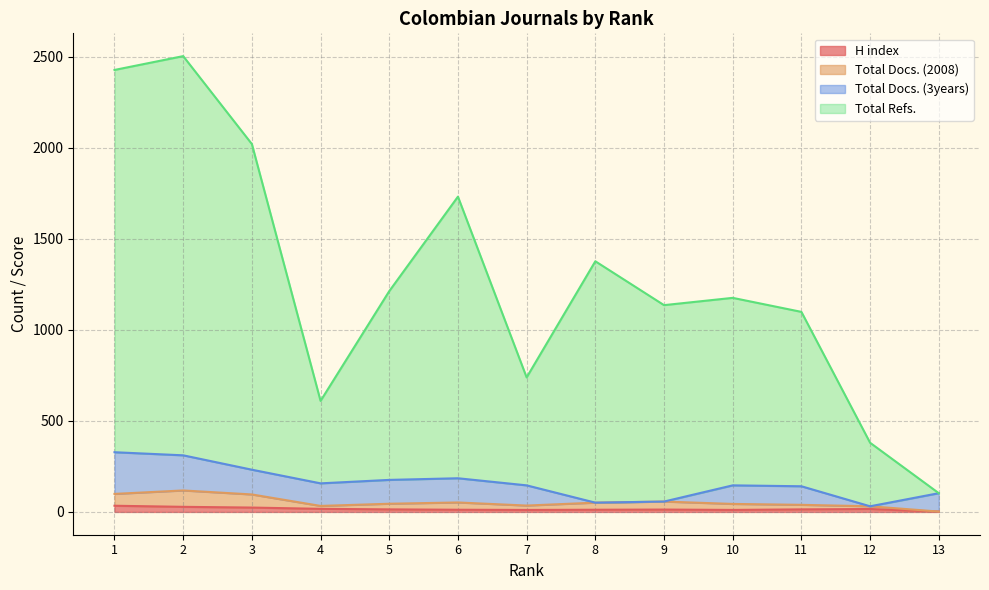

What is the sum of all Total Refs. values?

16518